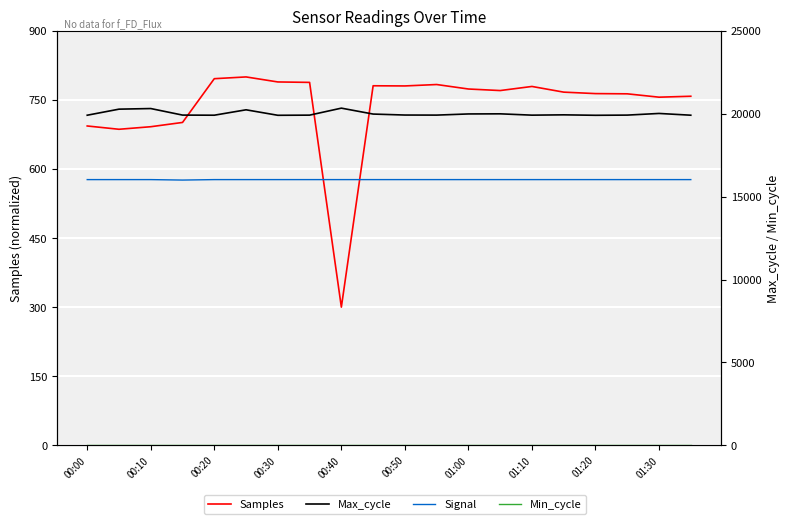

Read the Max_cycle value at 01:30.

19982.0